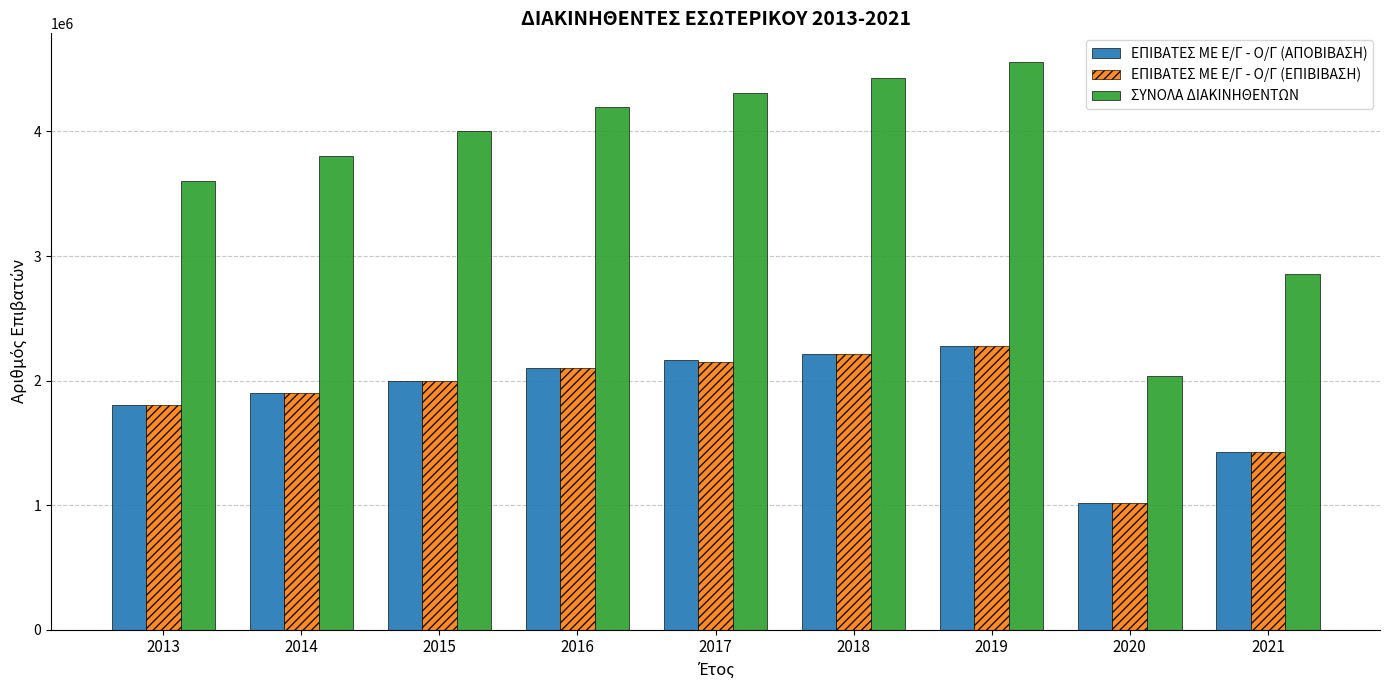

What is the difference between the highest and lowest values at 2018?

2216610